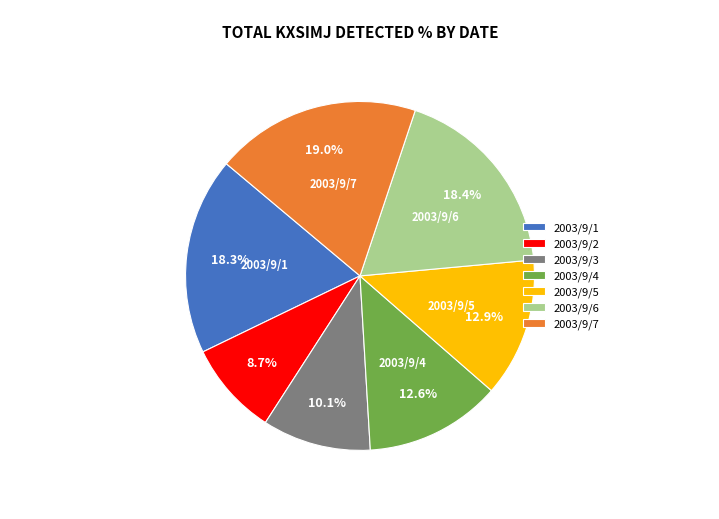

To the nearest percent, what is the average slice percentage?

14%